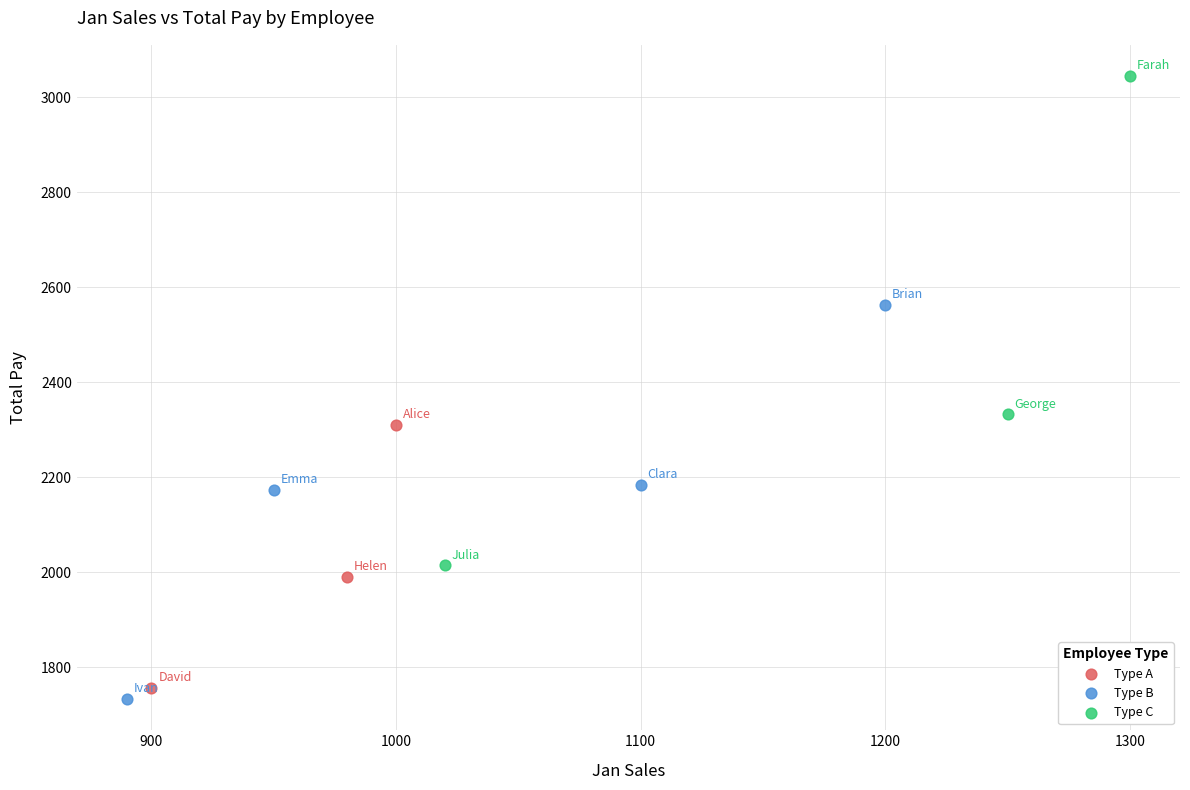

Which series has the largest Y range (max minus min)?

Type C